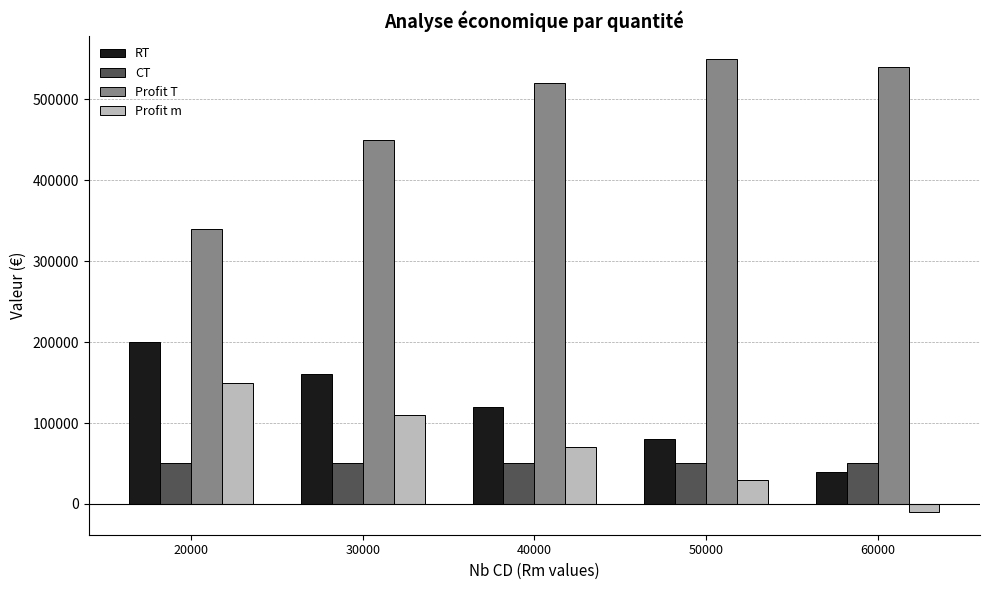

Where does the Profit m series first go above 70000?

20000